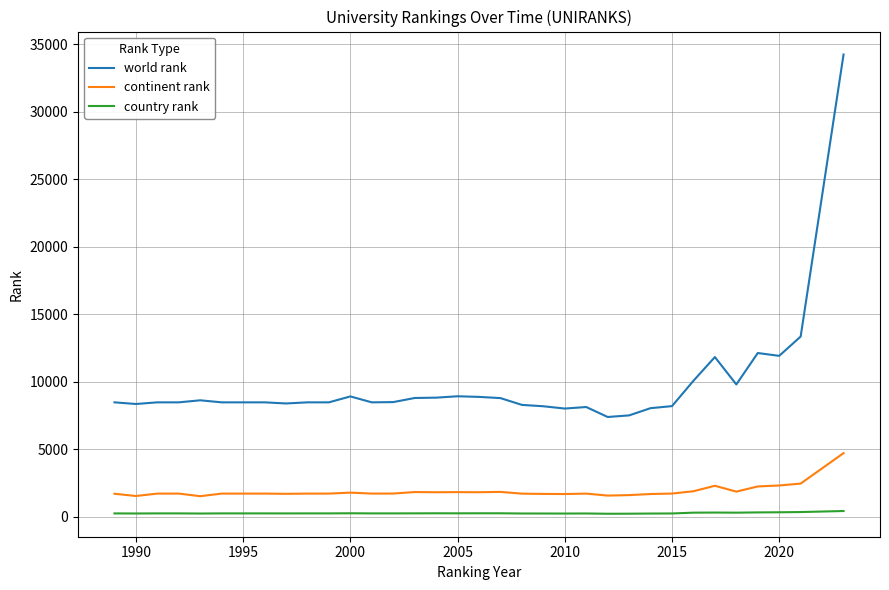

Rank the series by their maximum value, from lowest to highest.

country rank, continent rank, world rank